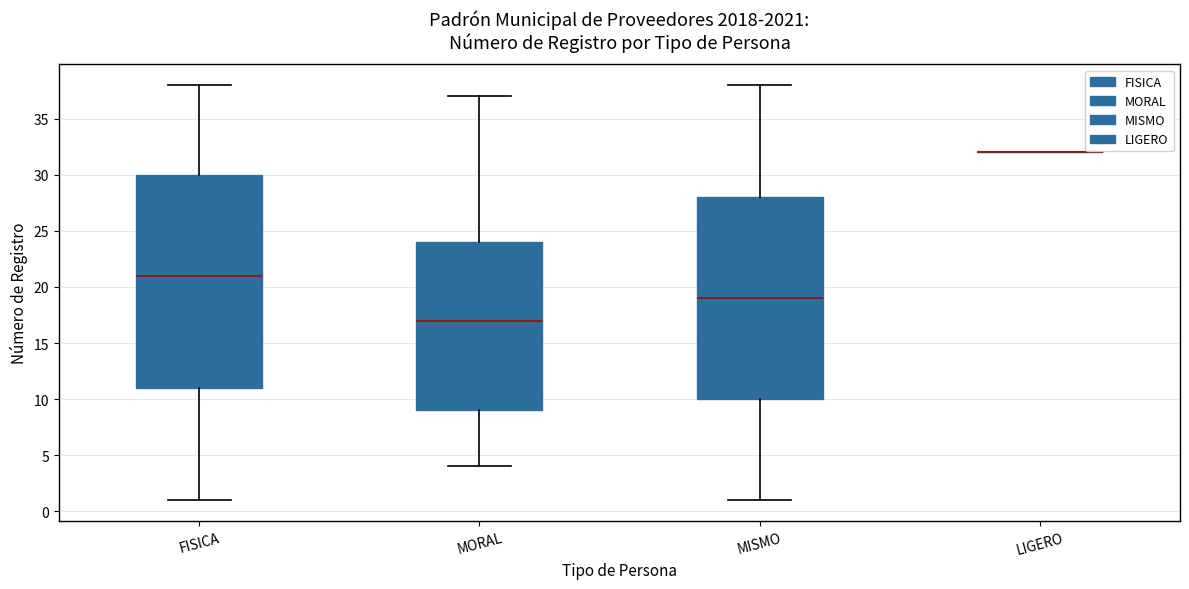

Comparing the boxes themselves (not the whiskers), which one is the tallest?

FISICA